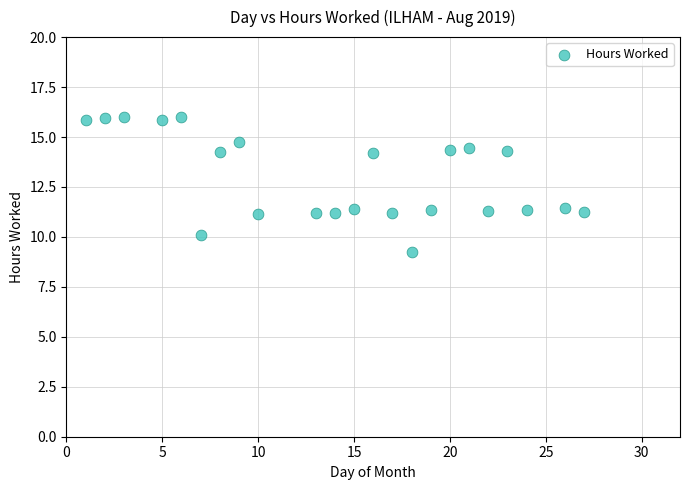

What is the range of Y values (max minus min)?

6.7